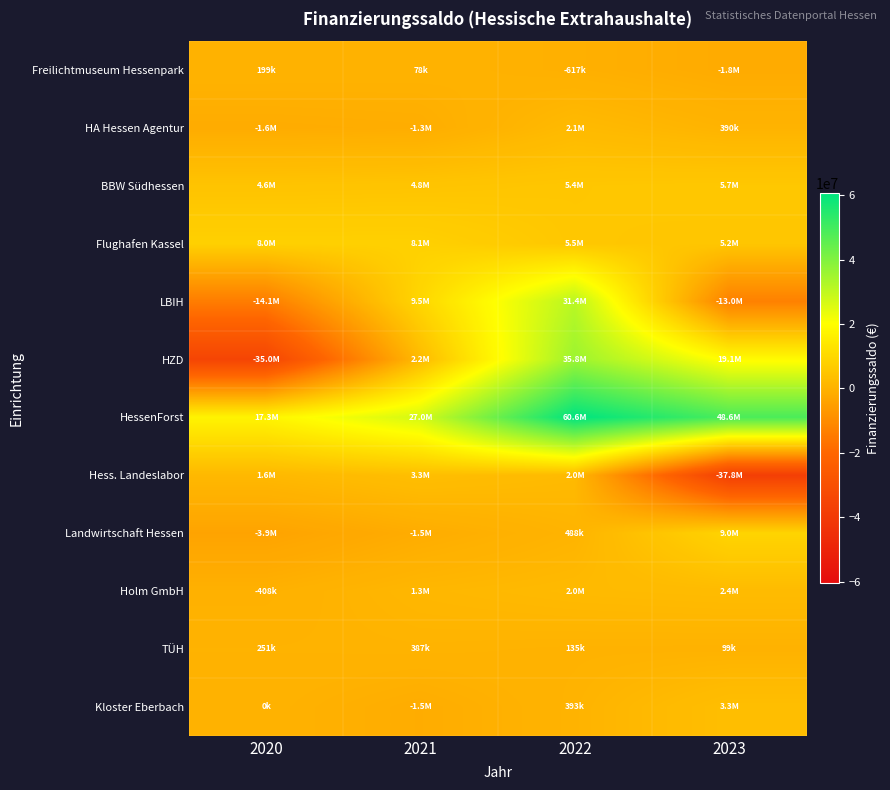

At which category does the chart reach its peak across all series?

2022